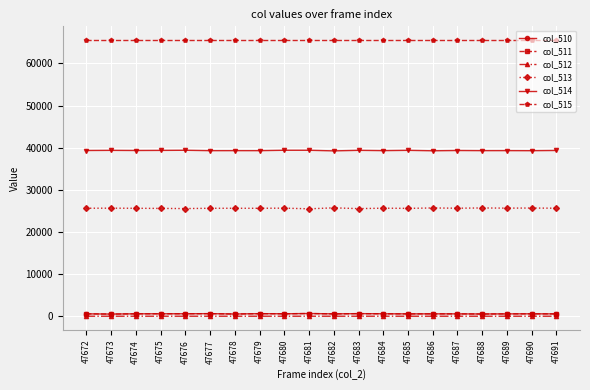

What are all the series names shown in the legend?

col_510, col_511, col_512, col_513, col_514, col_515